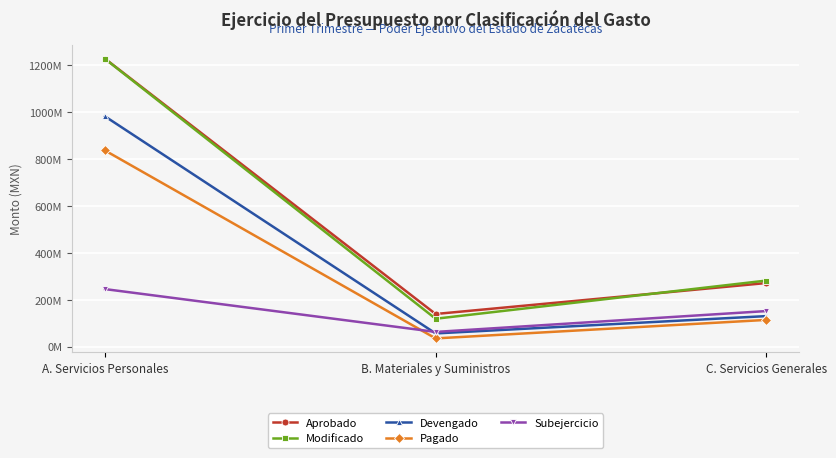

Is it true that Devengado equals 56215047.6 at B. Materiales y Suministros?

True